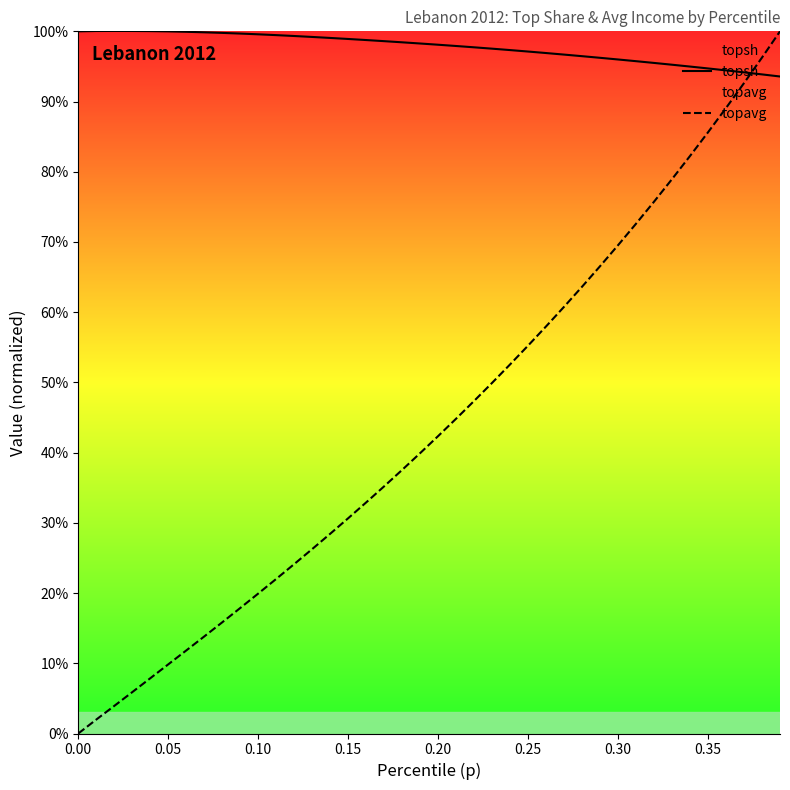

At how many categories does at least one series exceed 0?

40